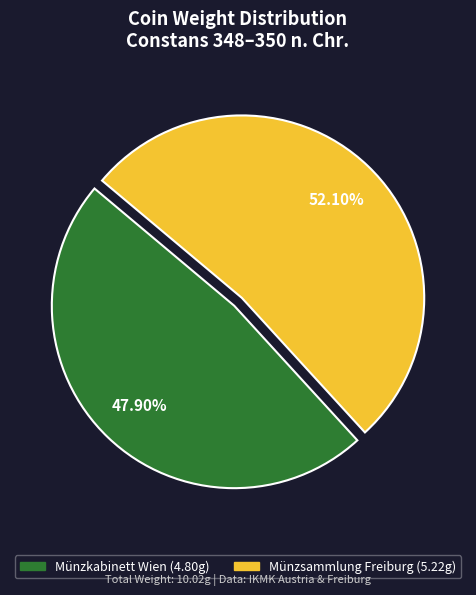

How many slices are in this pie chart?

2